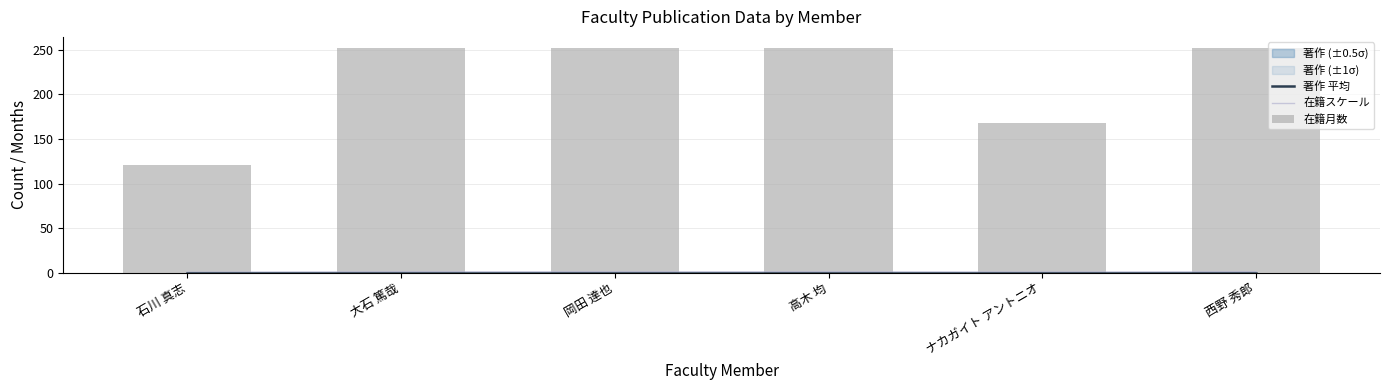

Reading left to right, transcribe all the data shown in this chart.

著作 平均: 0.0	0.0	0.0	0.0	0.0	0.0
在籍スケール: 0.5	1.0	1.0	1.0	0.7	1.0
在籍月数: 121.0	252.0	252.0	252.0	168.0	252.0